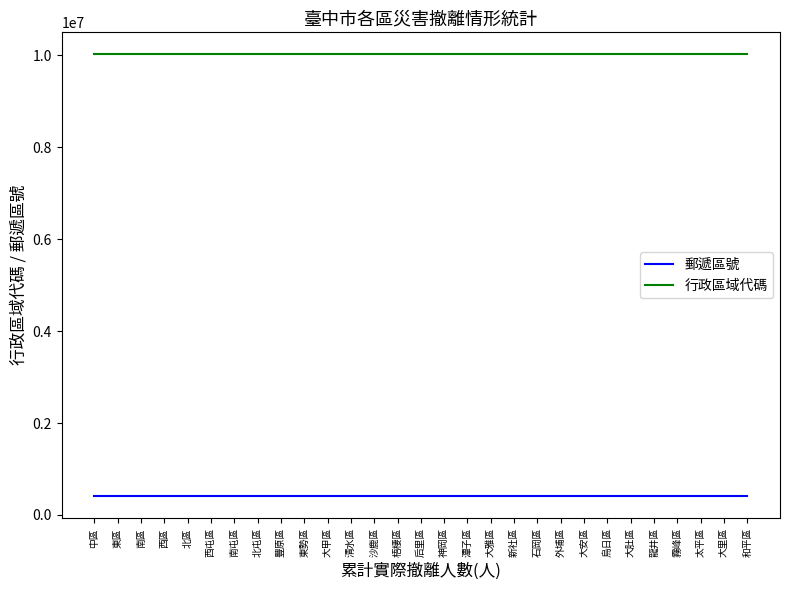

What is the difference between the highest and lowest values at 龍井區?

9611390